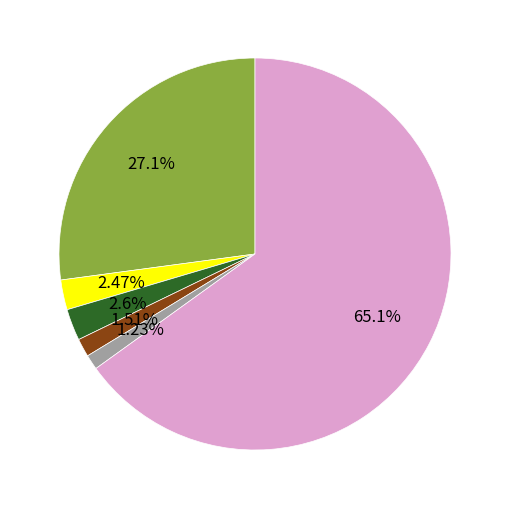

Count the number of slices in the pie.

6